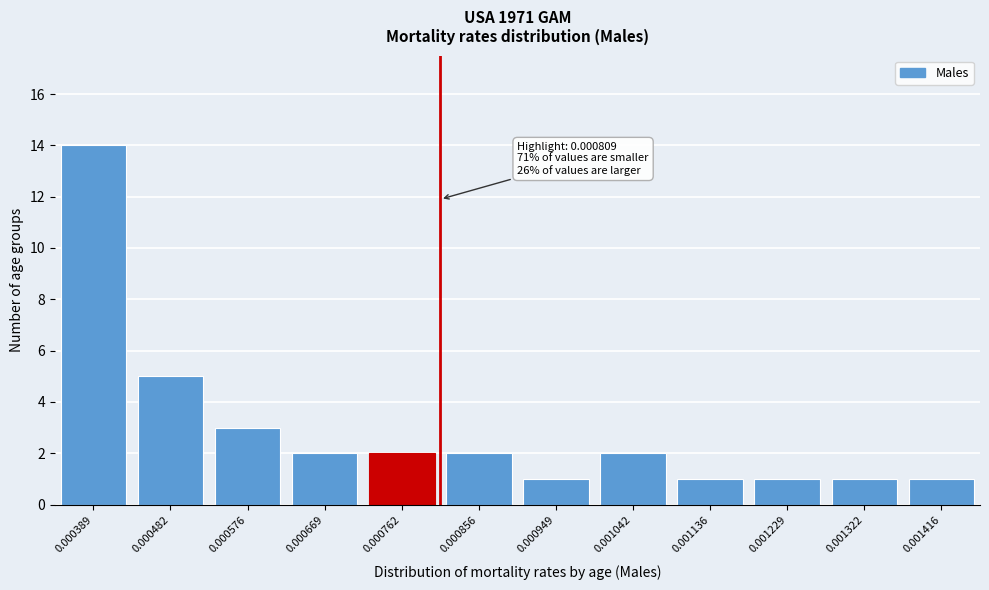

Reading left to right, what are all the values shown in this chart?

0.000389=14	0.000482=5	0.000576=3	0.000669=2	0.000762=2	0.000856=2	0.000949=1	0.001042=2	0.001136=1	0.001229=1	0.001322=1	0.001416=1